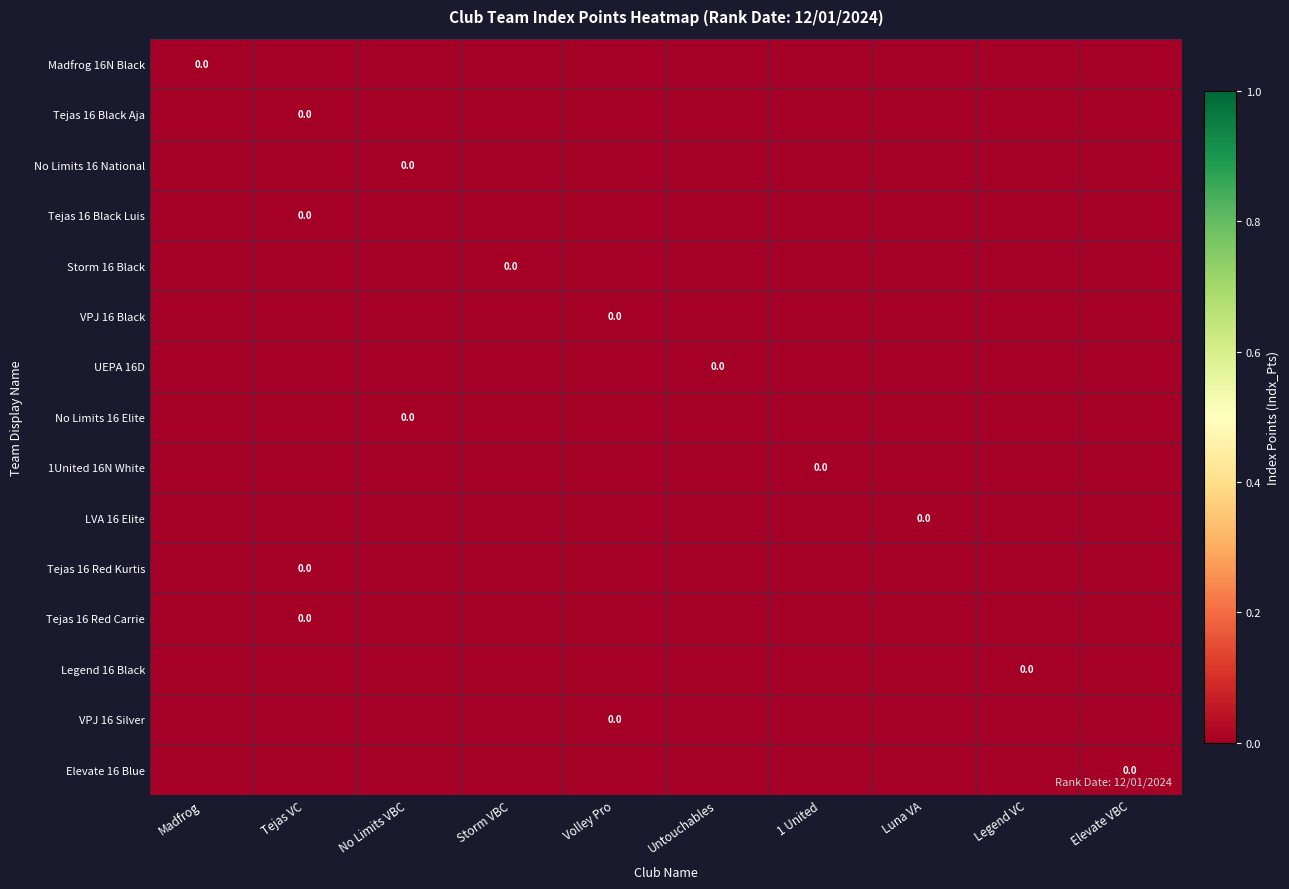

Which has a higher value, Volley Pro or Elevate VBC?

Volley Pro